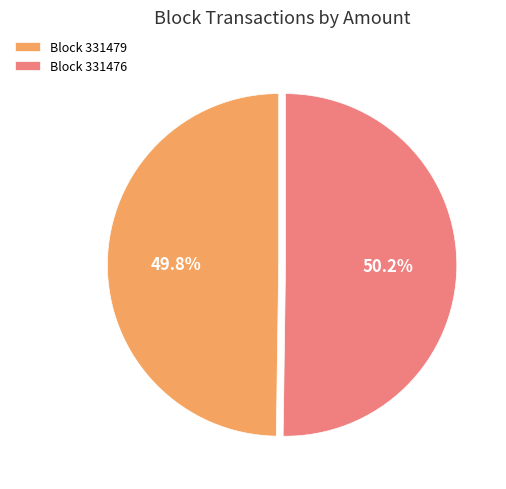

Is the sum of Block 331479 and Block 331476 greater than half?

Yes